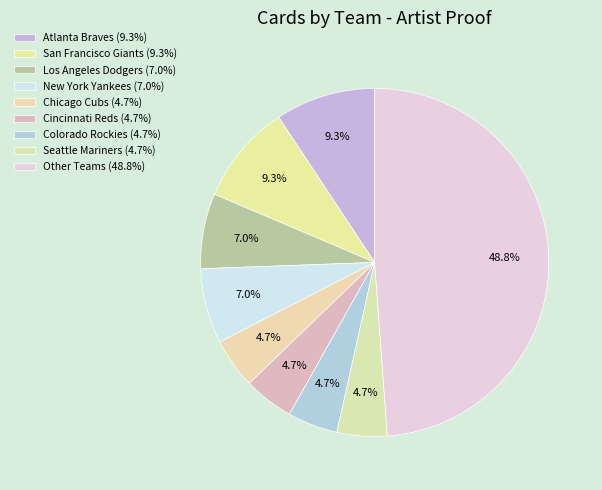

How many segments does this pie chart have?

9